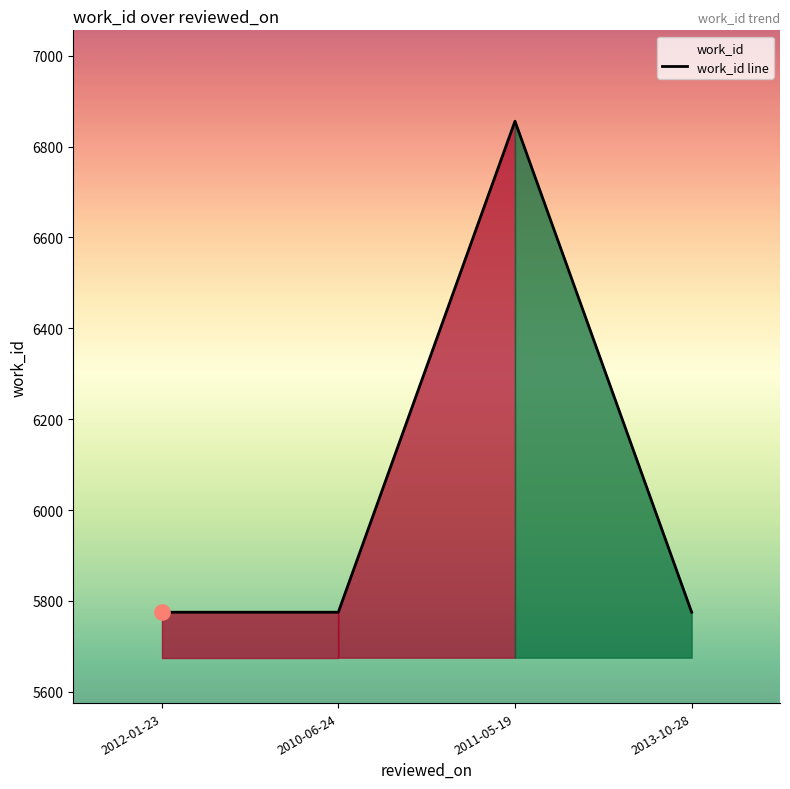

What is the change in value from 2010-06-24 to 2011-05-19?

+1081